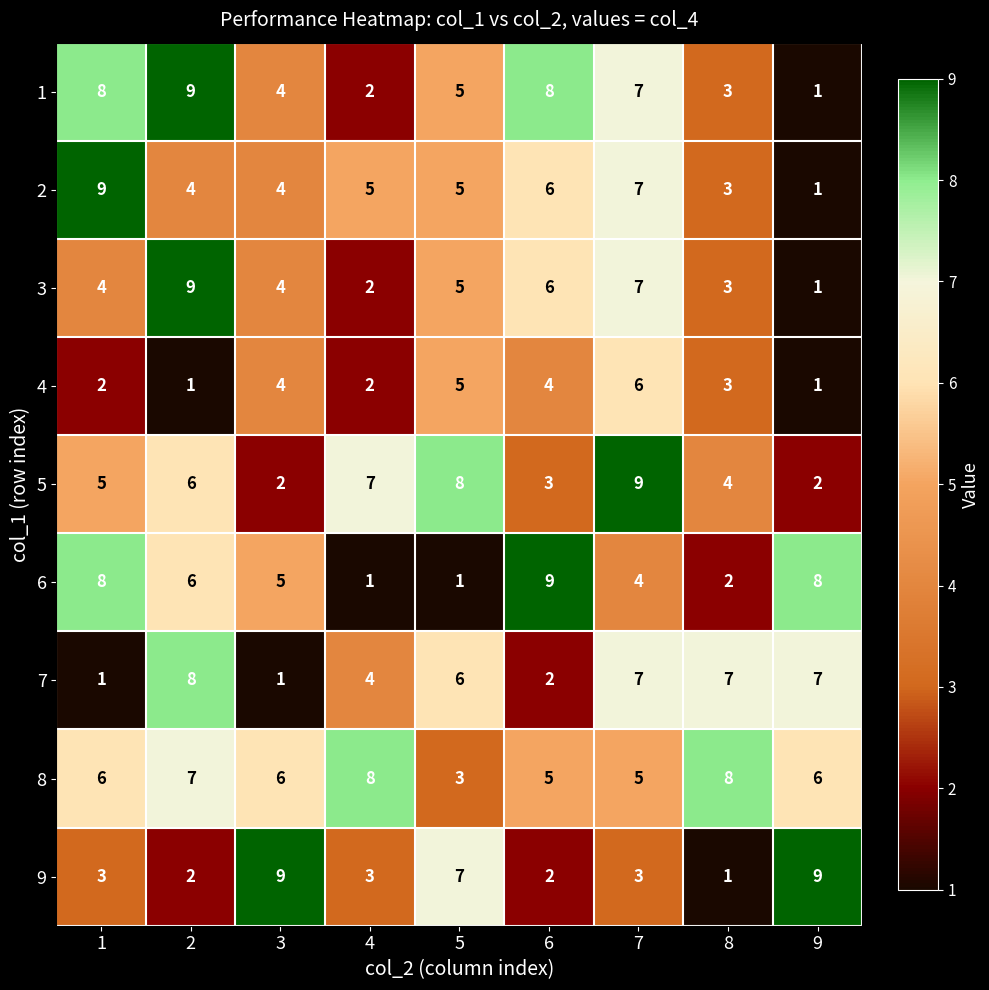

What is the maximum value shown in the chart?

9